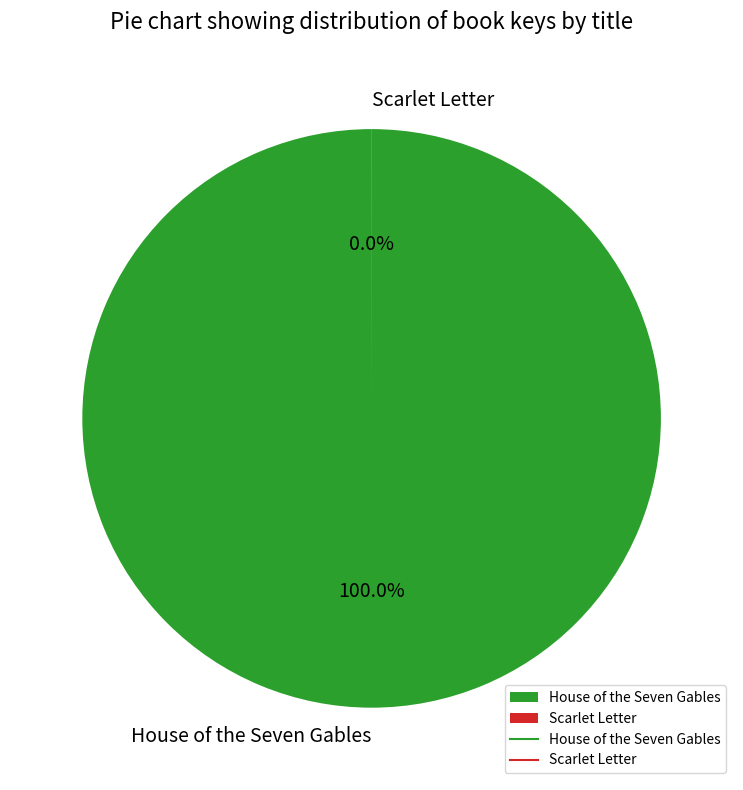

Does House of the Seven Gables account for over 50% of the chart?

Yes